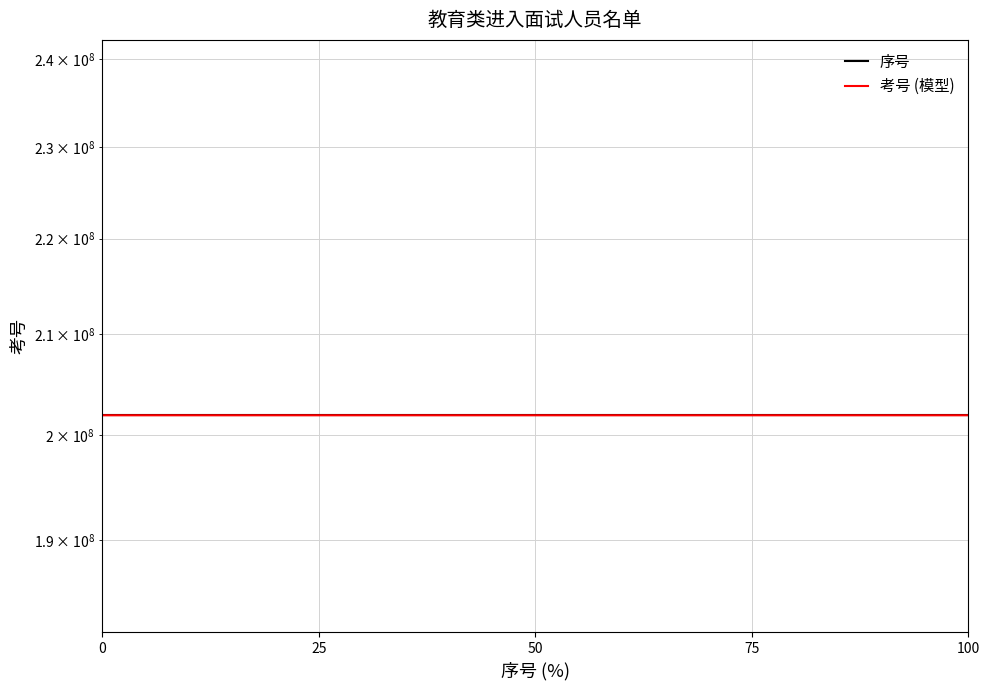

What is the sum of all 序号 values?

4845648661